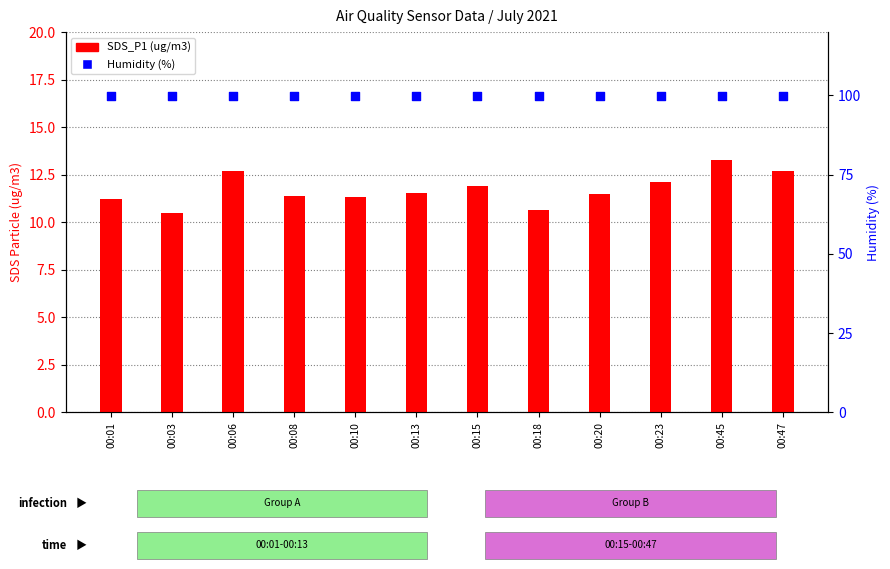

Which series has the largest total across all categories?

Humidity (%)